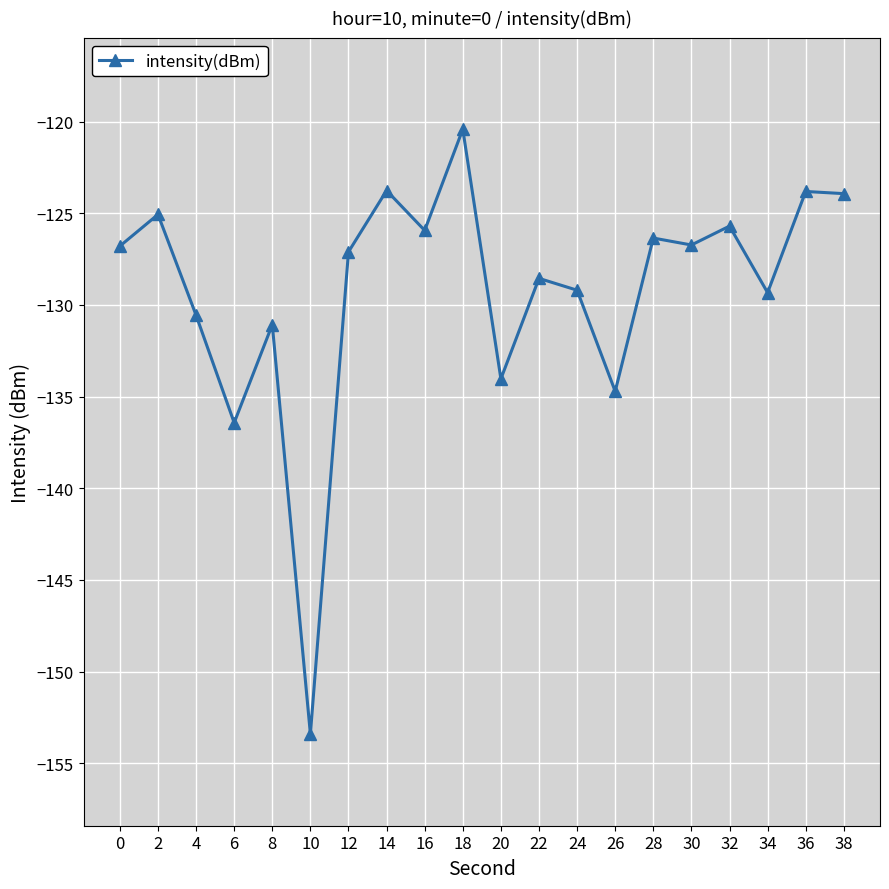

Where does the data first go above -126?

2